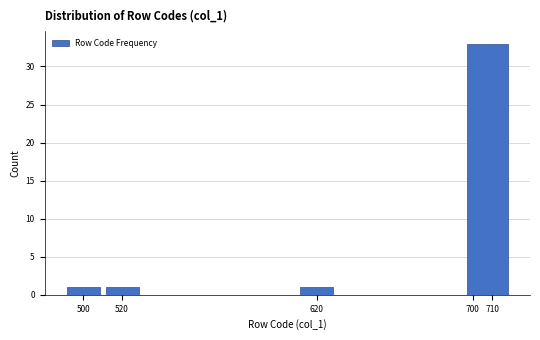

Over which range of the x-axis is the bar tallest?

695 to 720